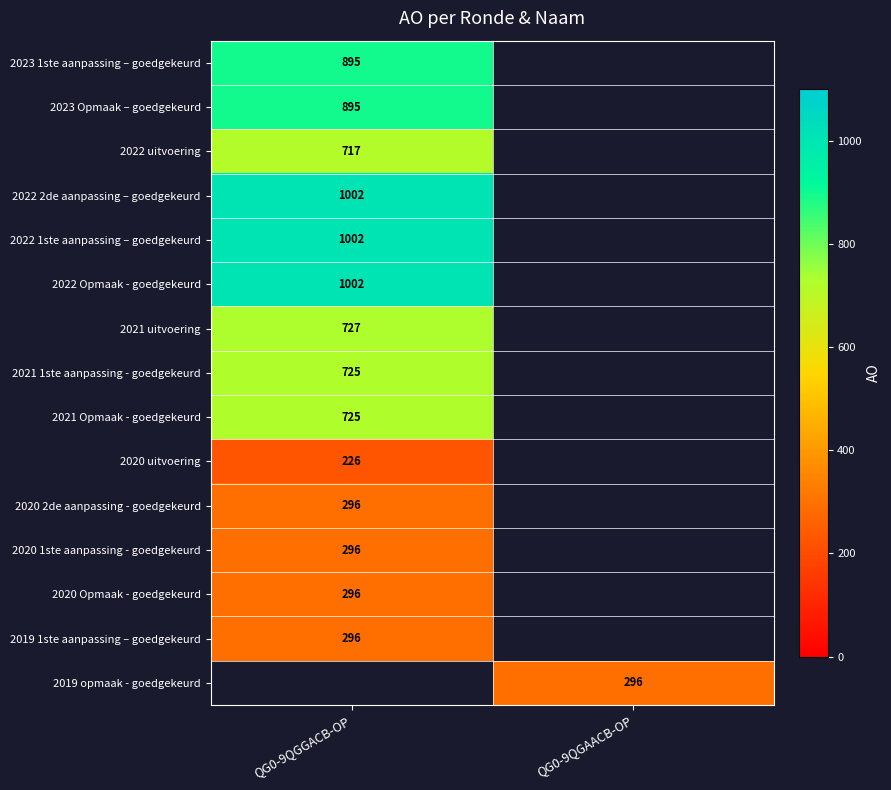

True or false: 2020 1ste aanpassing - goedgekeurd has a value of 425 at QG0-9QGGACB-OP.

False